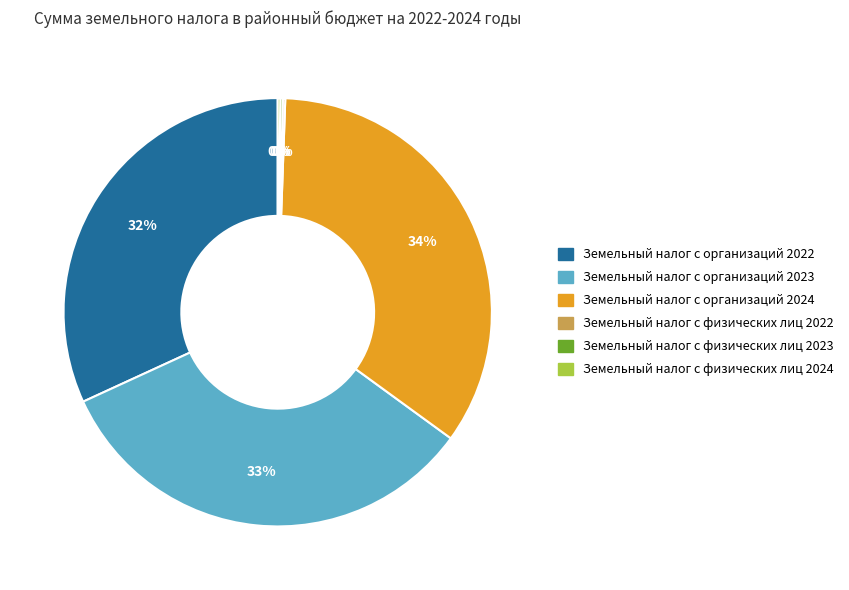

Is it true that Земельный налог с организаций 2022 is 20% of the pie?

False